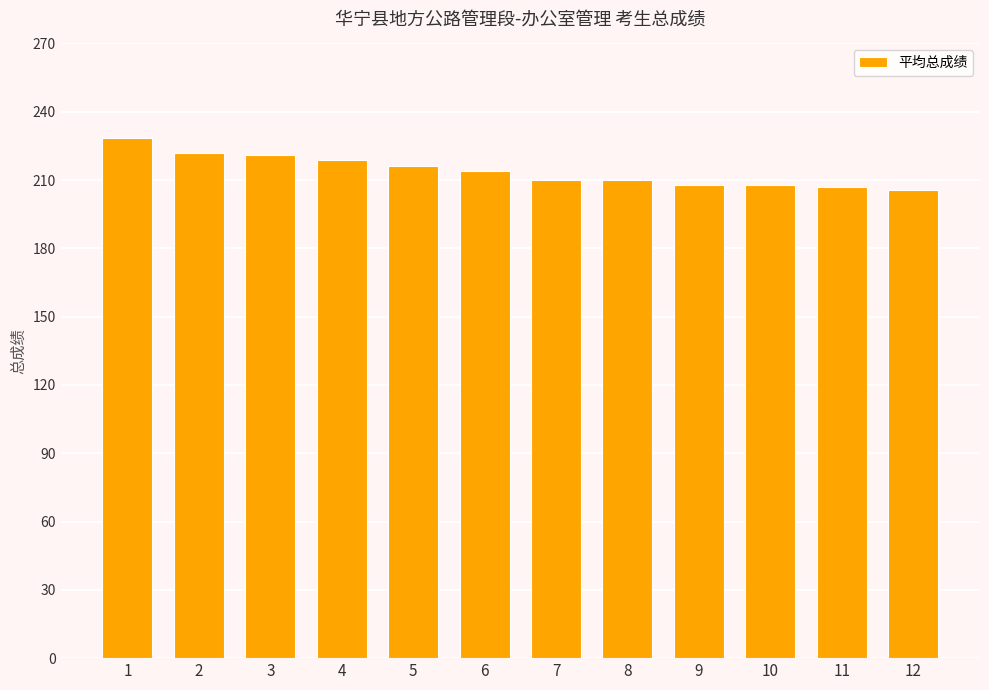

What is the maximum value shown in the chart?

228.6